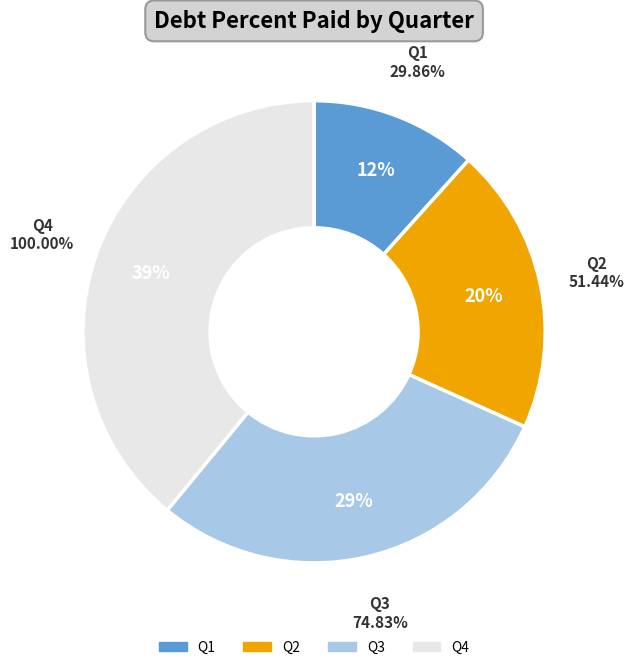

Is it true that Q2 is 20% of the pie?

True